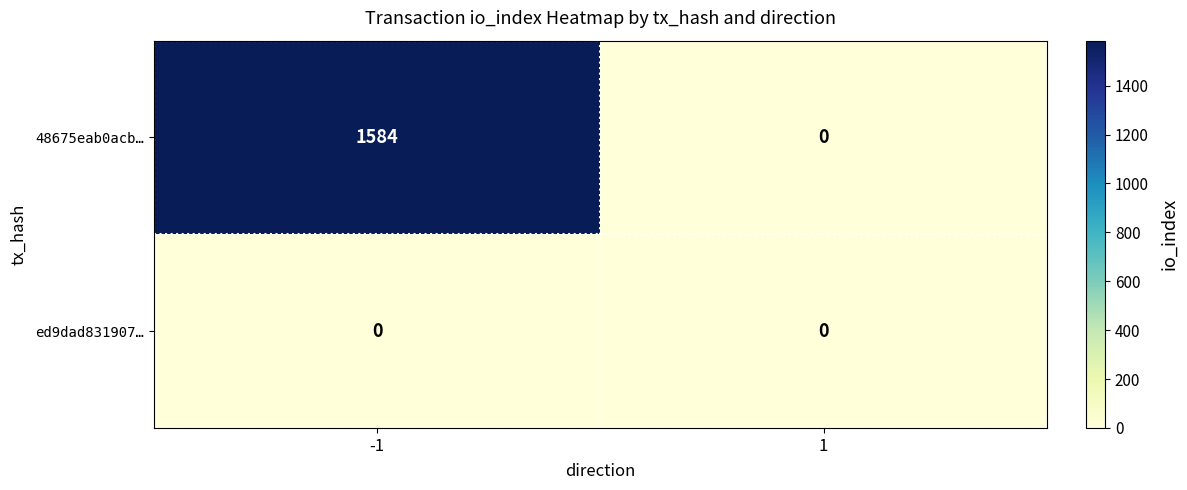

What is the difference between the highest and lowest values at -1?

1584